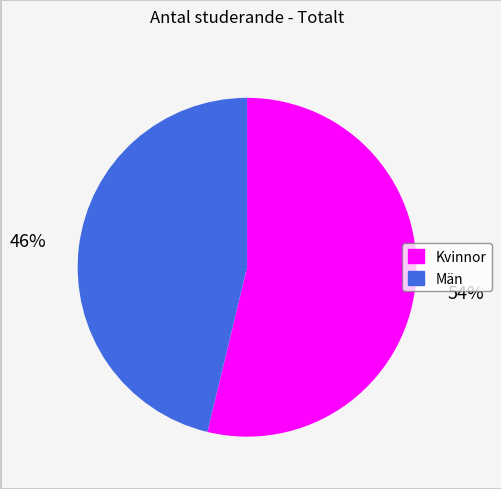

Combined, do Kvinnor and Män account for over 50%?

Yes